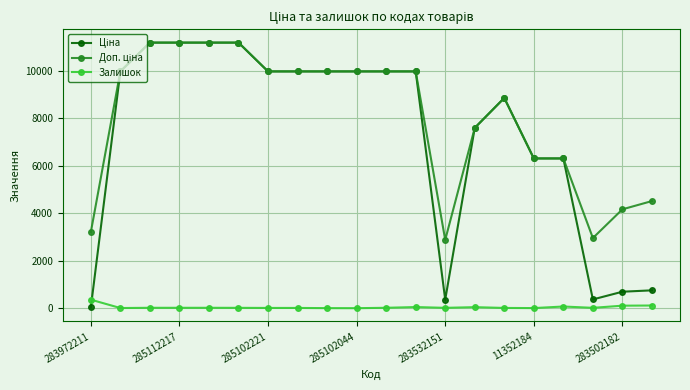

At how many categories does at least one series exceed 8211?

12